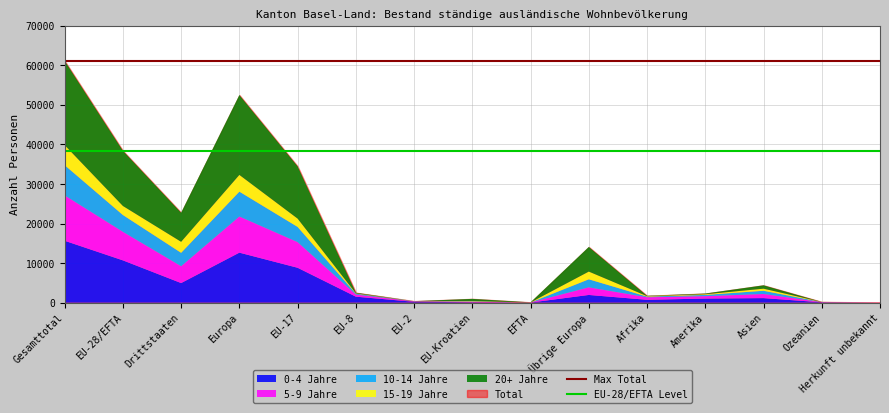

What position from the left is EU-28/EFTA?

2